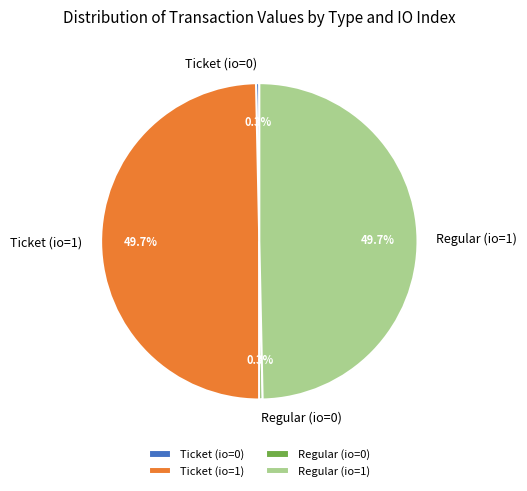

How much of the chart is everything except Regular (io=1)?

50.3%